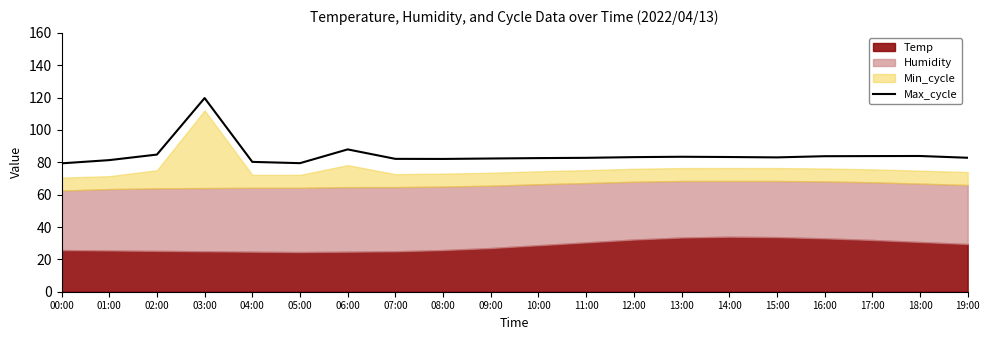

Is it true that the value at 08:00 is 120.2?

False